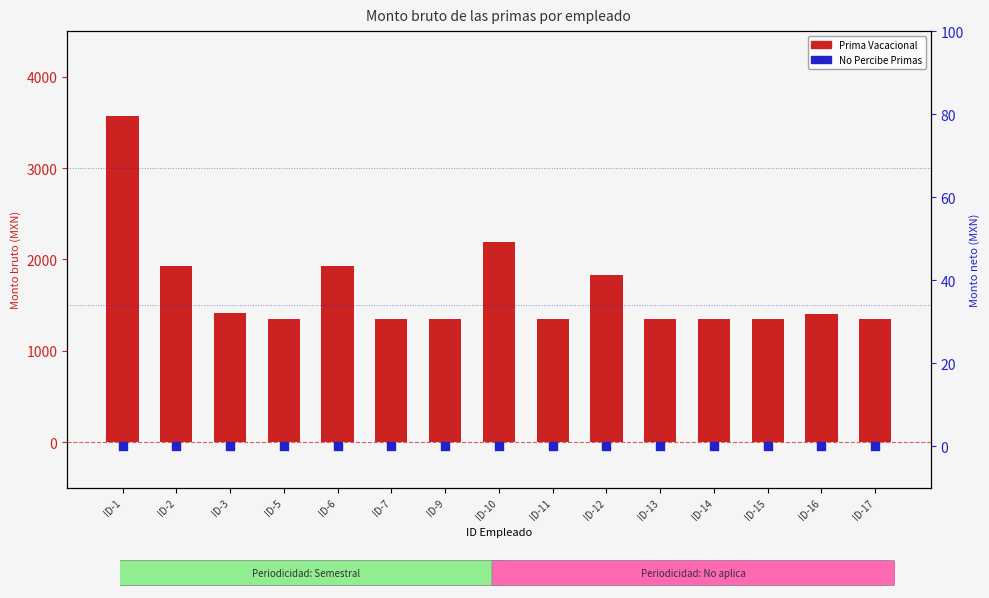

Which series has the widest spread of Y values?

Prima Vacacional